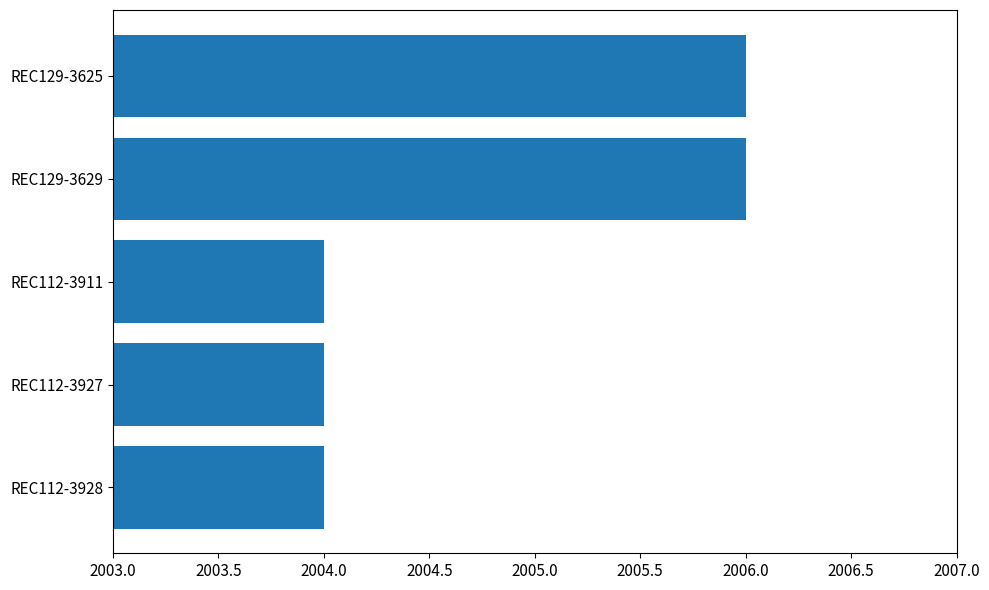

Reading bottom to top, extract all data points from this chart.

REC112-3928=2004	REC112-3927=2004	REC112-3911=2004	REC129-3629=2006	REC129-3625=2006